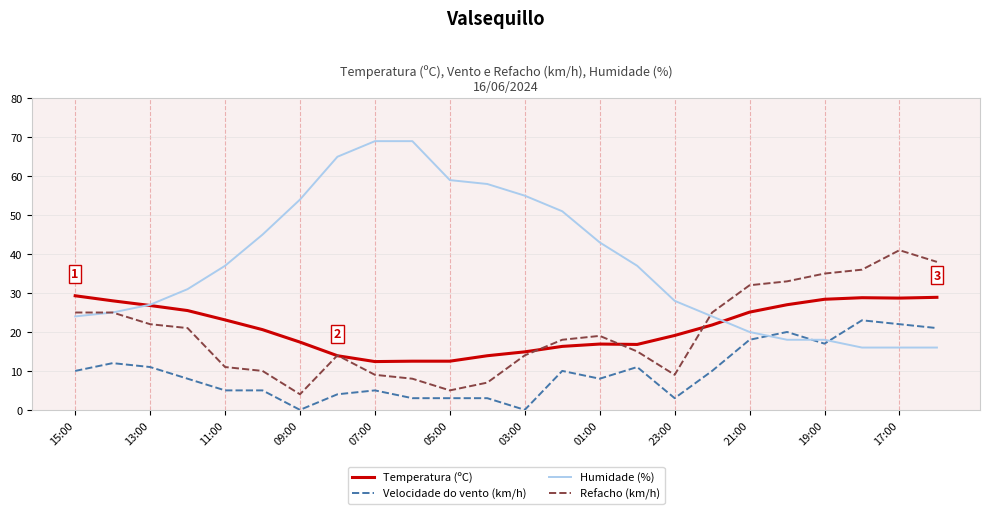

What is the maximum value shown in the chart?

69.0